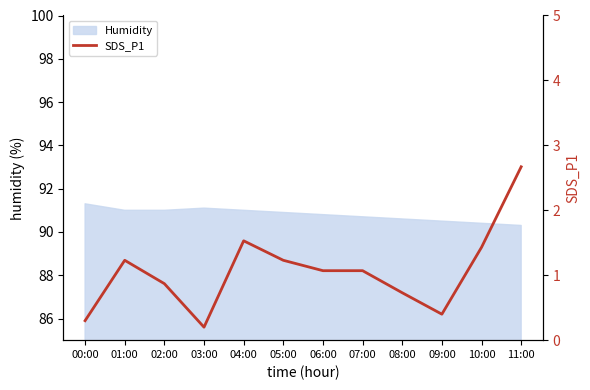

What is the maximum value shown in the chart?

2.7